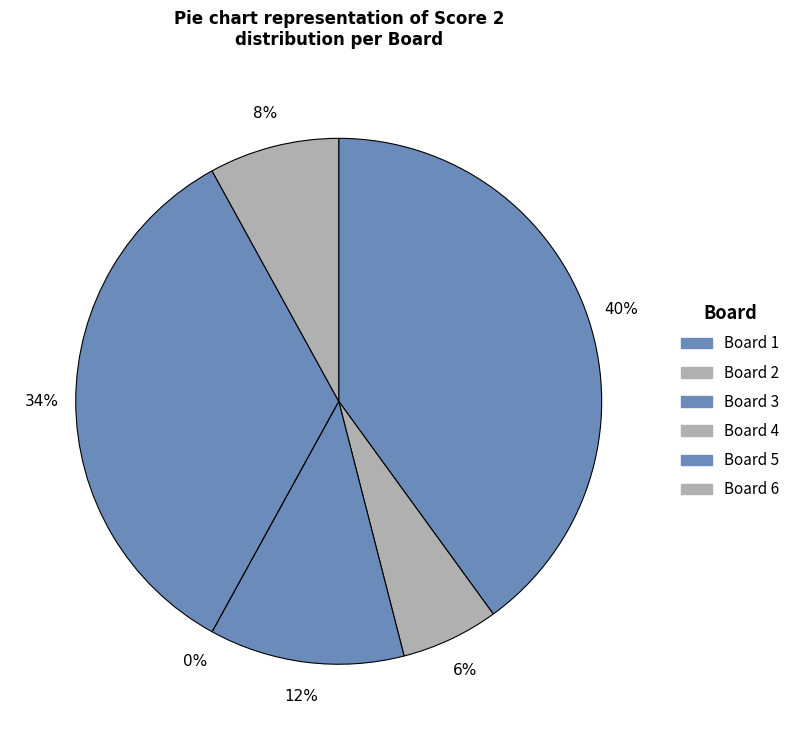

Count the number of slices in the pie.

6